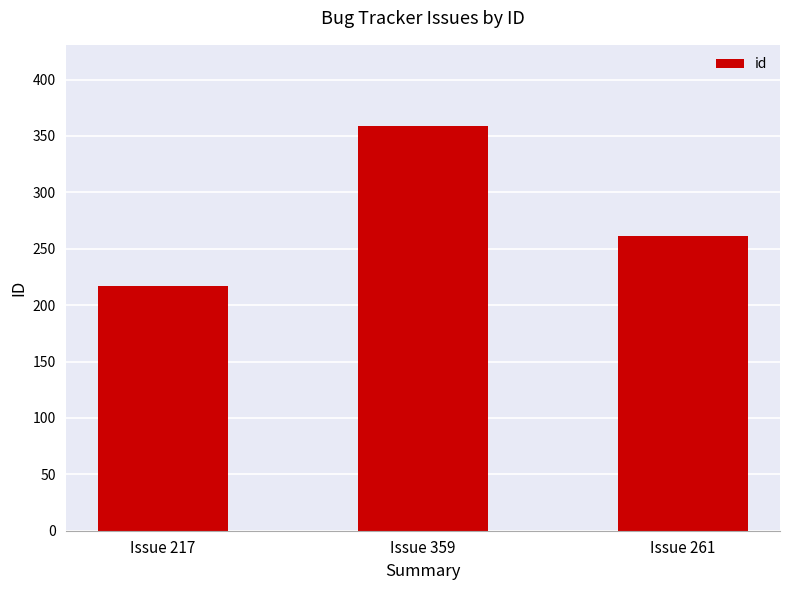

What value does the data have at Issue 359, to the nearest 50?

350